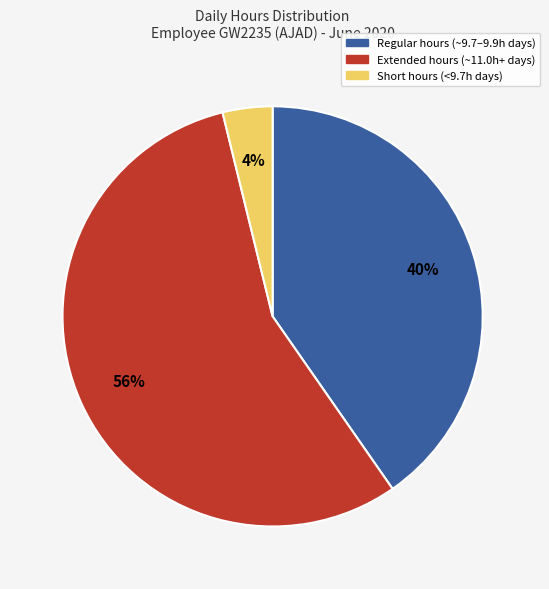

Rank the categories by value from lowest to highest.

Short hours (<9.7h days), Regular hours (~9.7–9.9h days), Extended hours (~11.0h+ days)